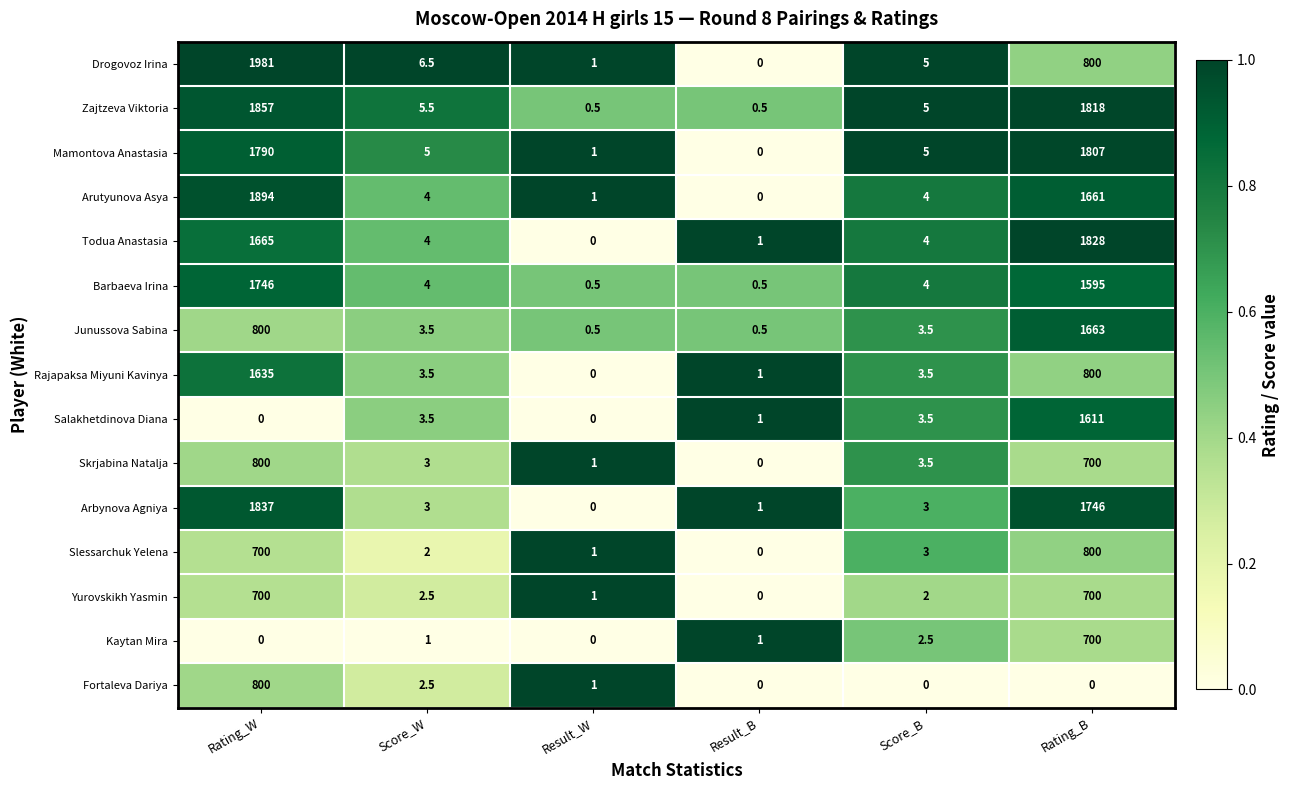

Between Rating_W and Rating_B, which series saw the biggest shift?

Salakhetdinova Diana